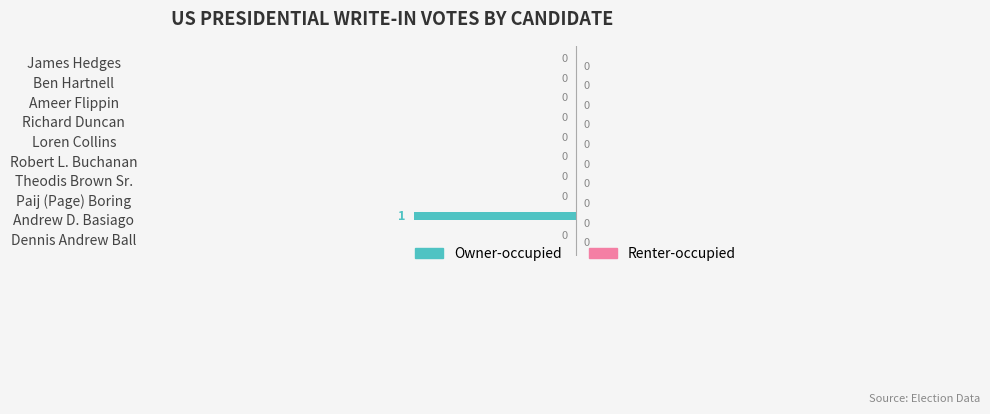

The chart shows a value of 0 at Dennis Andrew Ball. True or false?

True